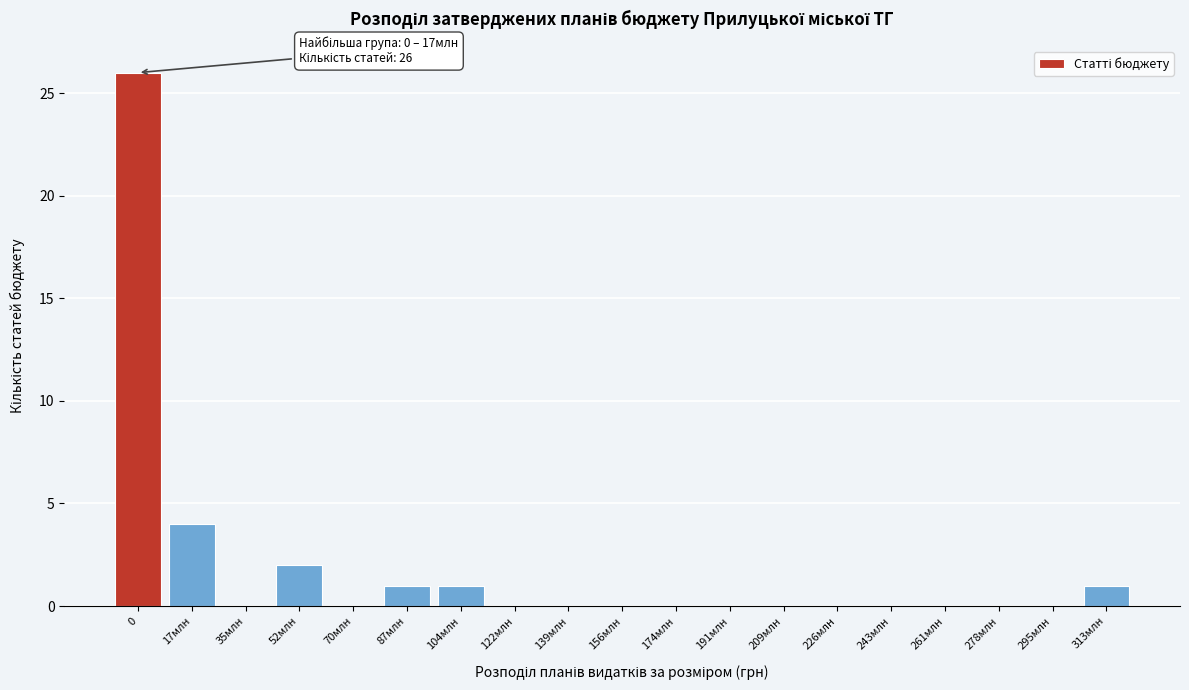

Reading left to right, transcribe all the data shown in this chart.

0=26	17млн=4	35млн=0	52млн=2	70млн=0	87млн=1	104млн=1	122млн=0	139млн=0	156млн=0	174млн=0	191млн=0	209млн=0	226млн=0	243млн=0	261млн=0	278млн=0	295млн=0	313млн=1